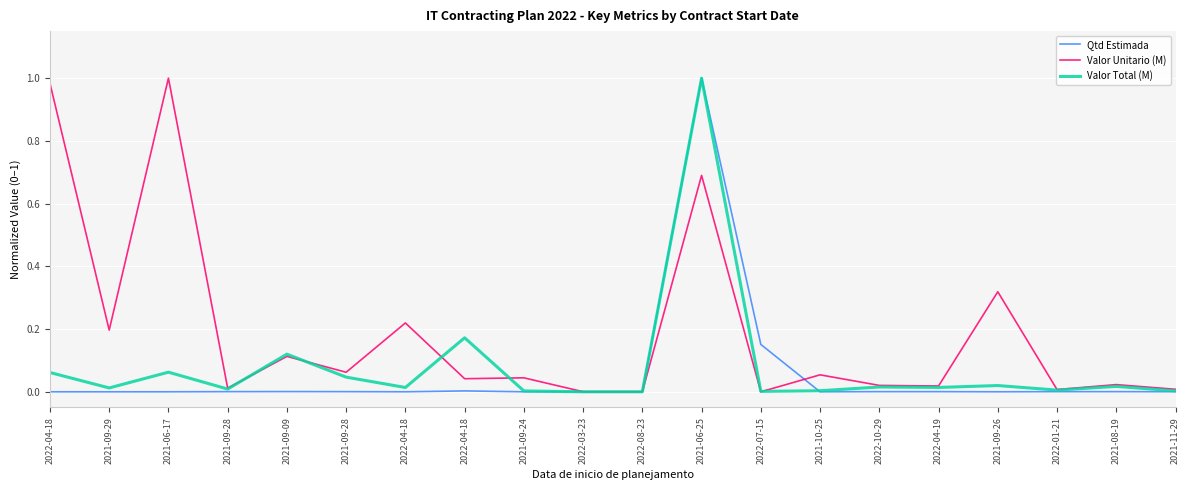

Which category has the highest value across all series?

2021-06-25